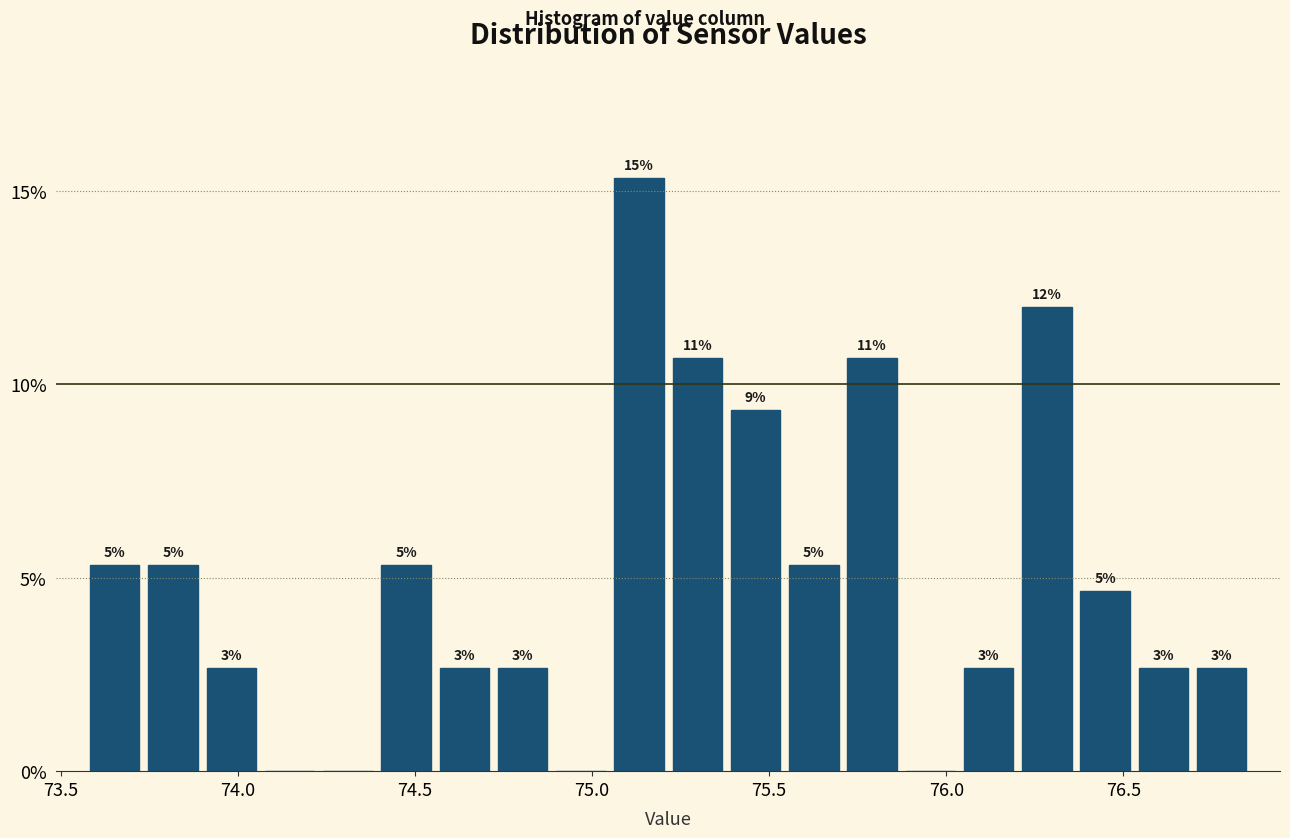

Around what value on the x-axis is the tallest bar? Give the approximate position of its centre, as read against the axis.

75.15